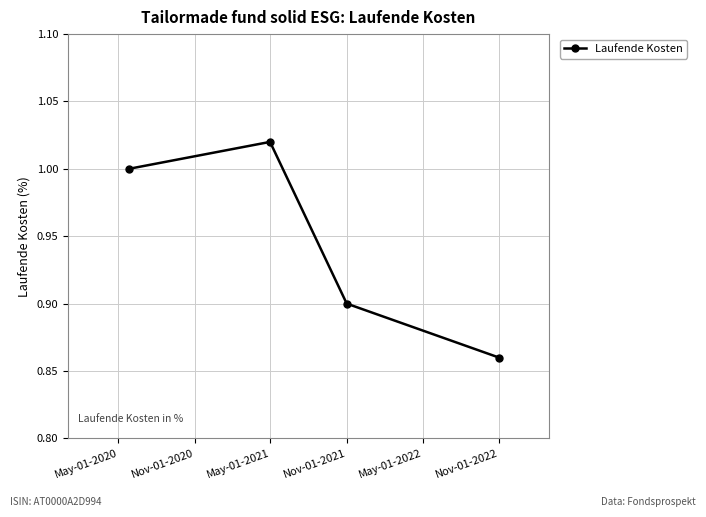

True or false: there are more than 0 points higher than both neighbors.

True